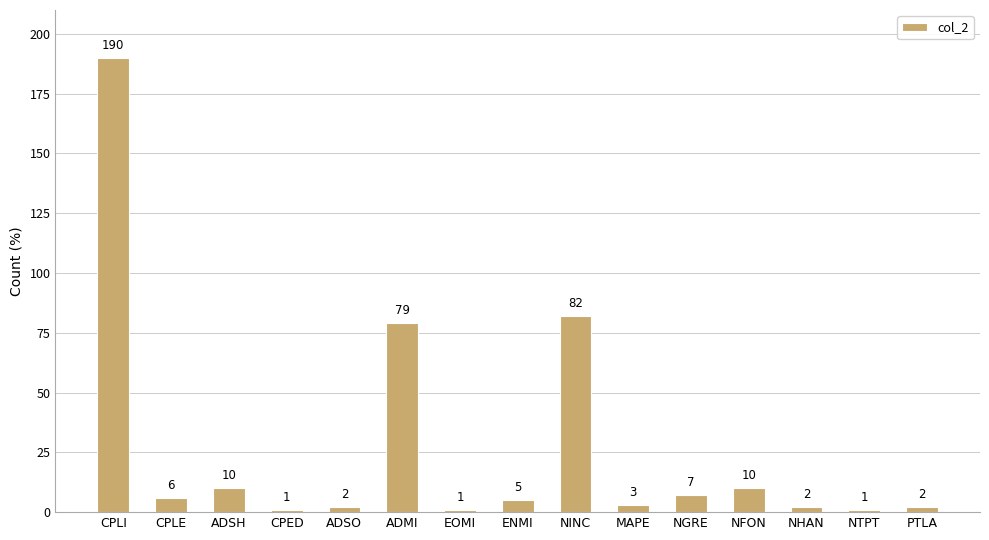

What is the smallest value displayed?

1